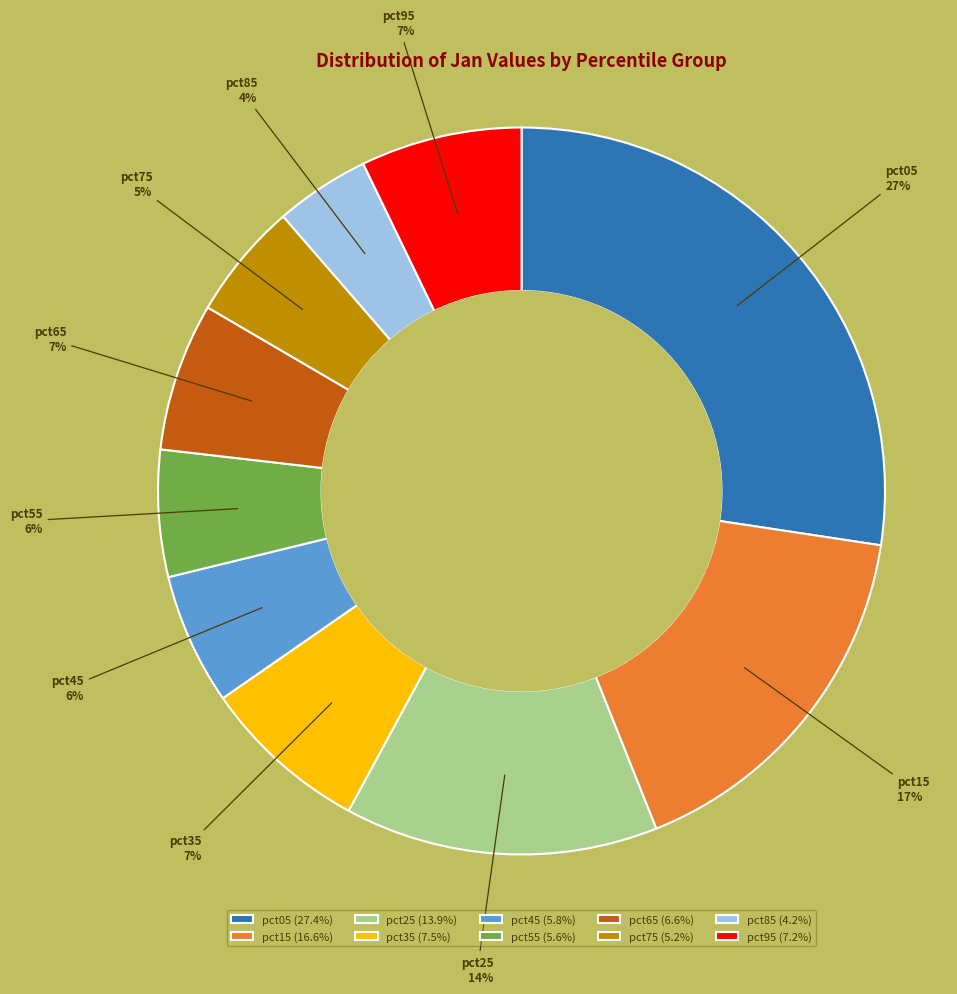

To the nearest percent, what portion does pct75 represent?

5%